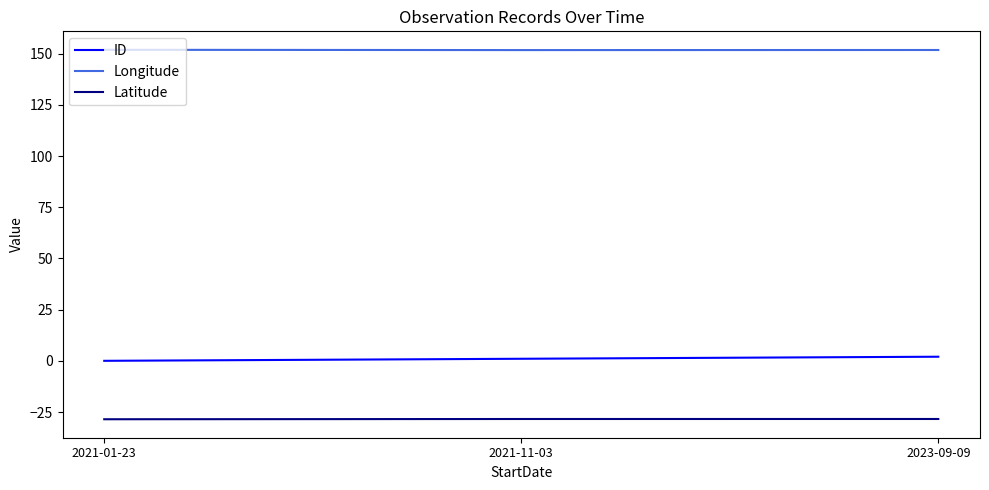

What is the spread (max minus min) of values at 2021-01-23?

180.4